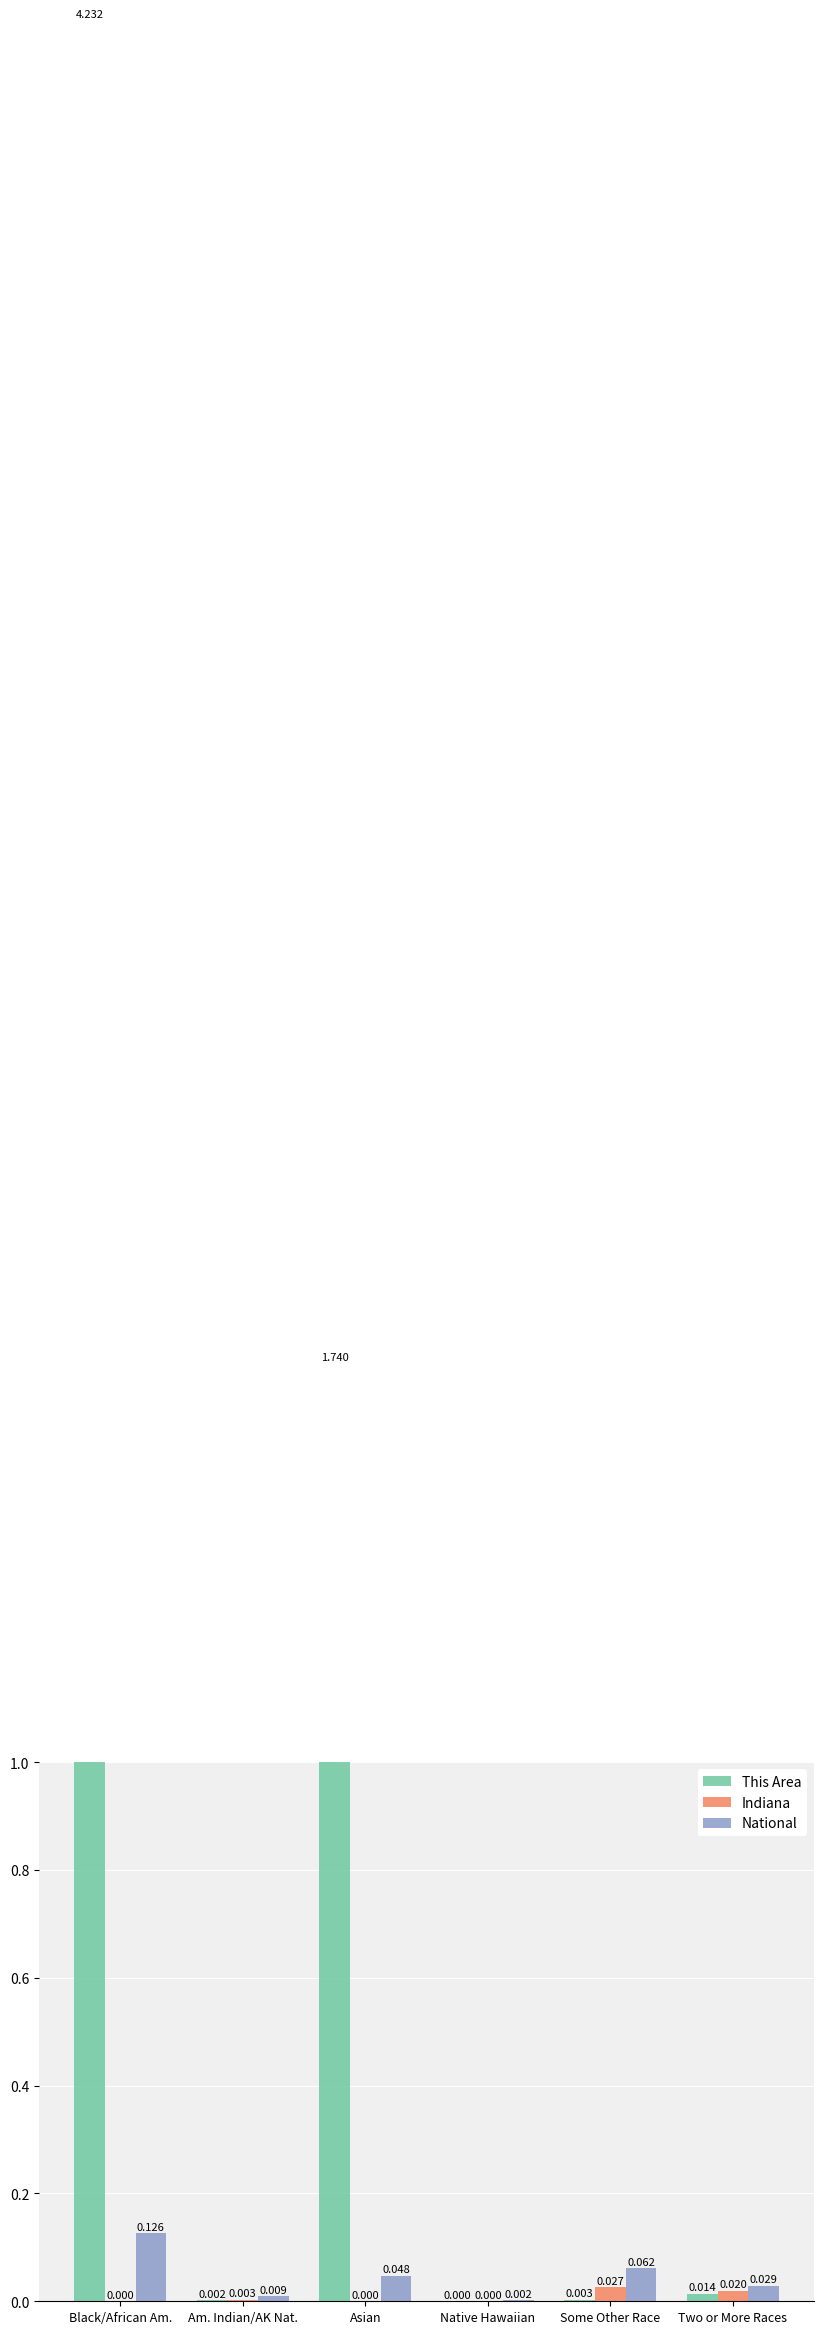

At how many categories does at least one series exceed 2?

1